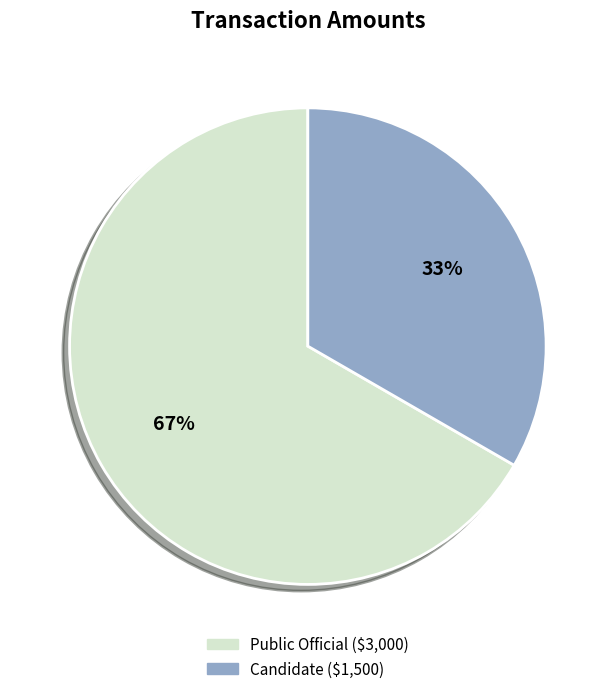

To the nearest percent, what is the average slice percentage?

50%